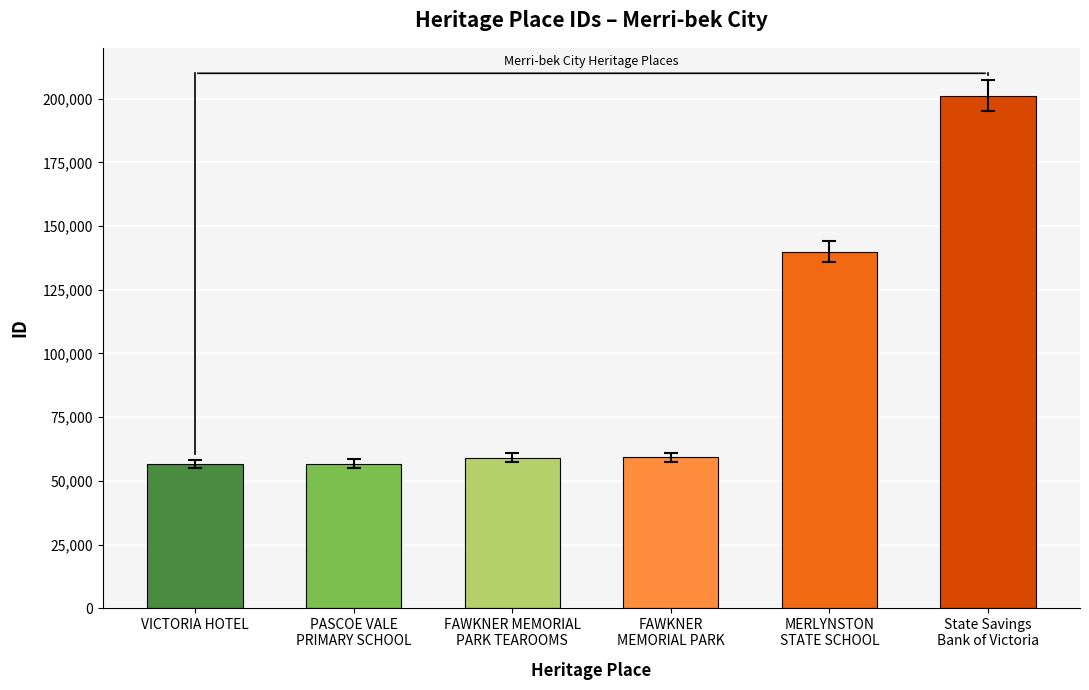

Is it true that the value at VICTORIA HOTEL is 98096.4?

False